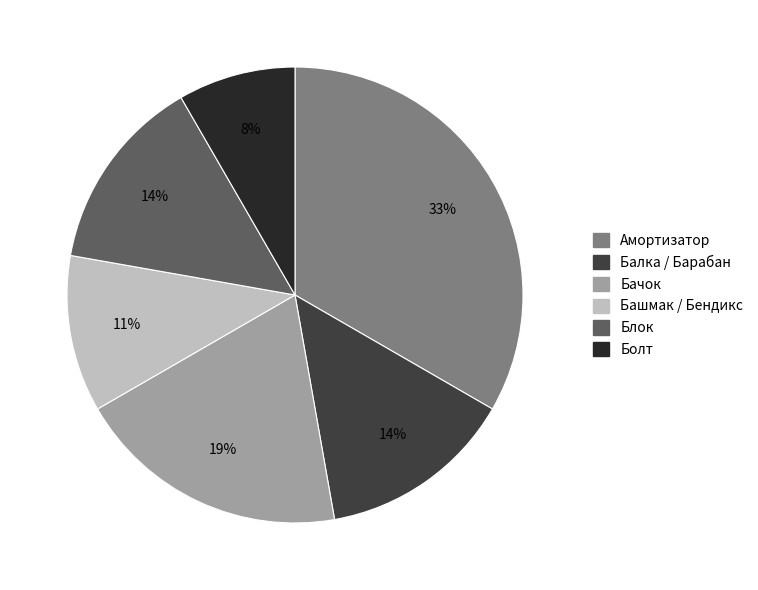

How many slices are in this pie chart?

6